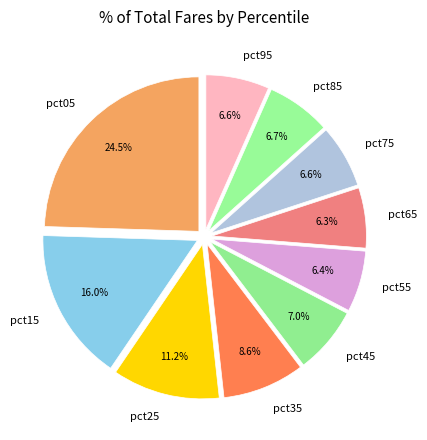

Between pct05 and pct65, which is larger?

pct05